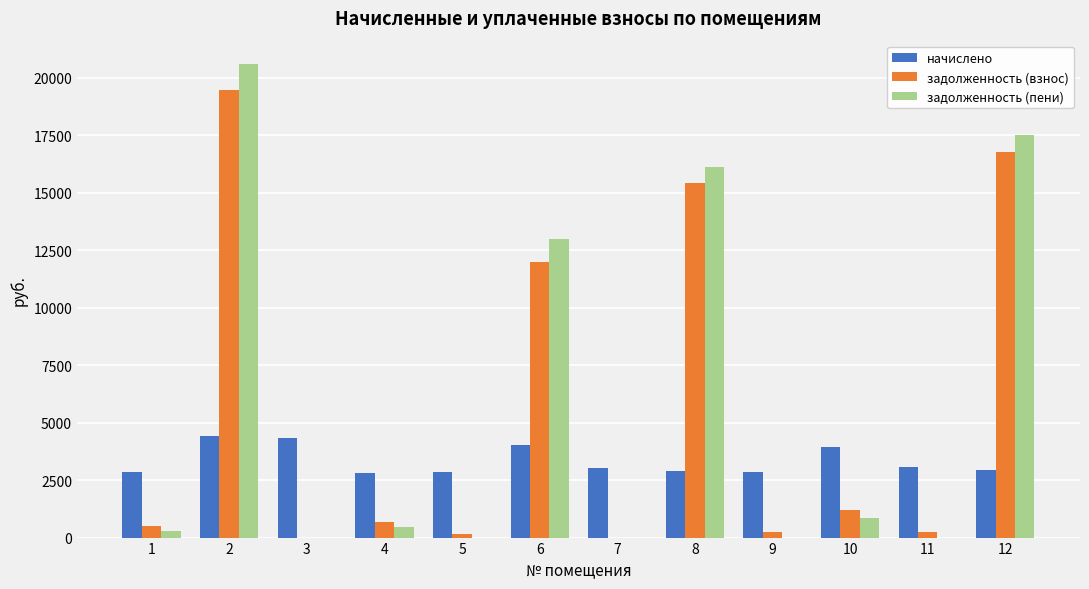

Count the number of categories in the chart.

12